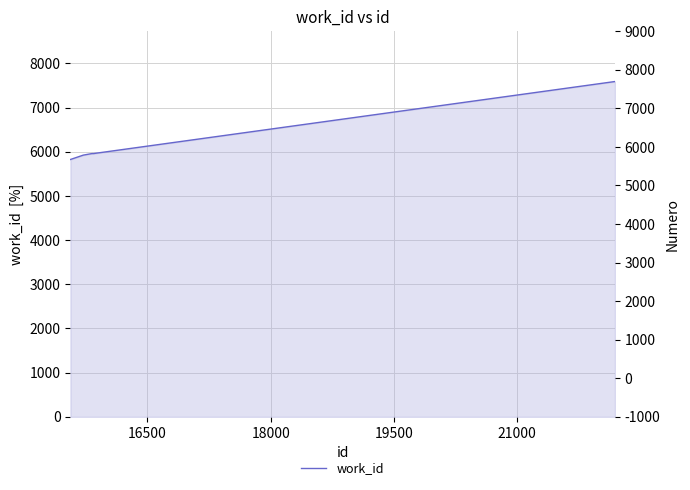

Does the chart have visible grid lines?

Yes